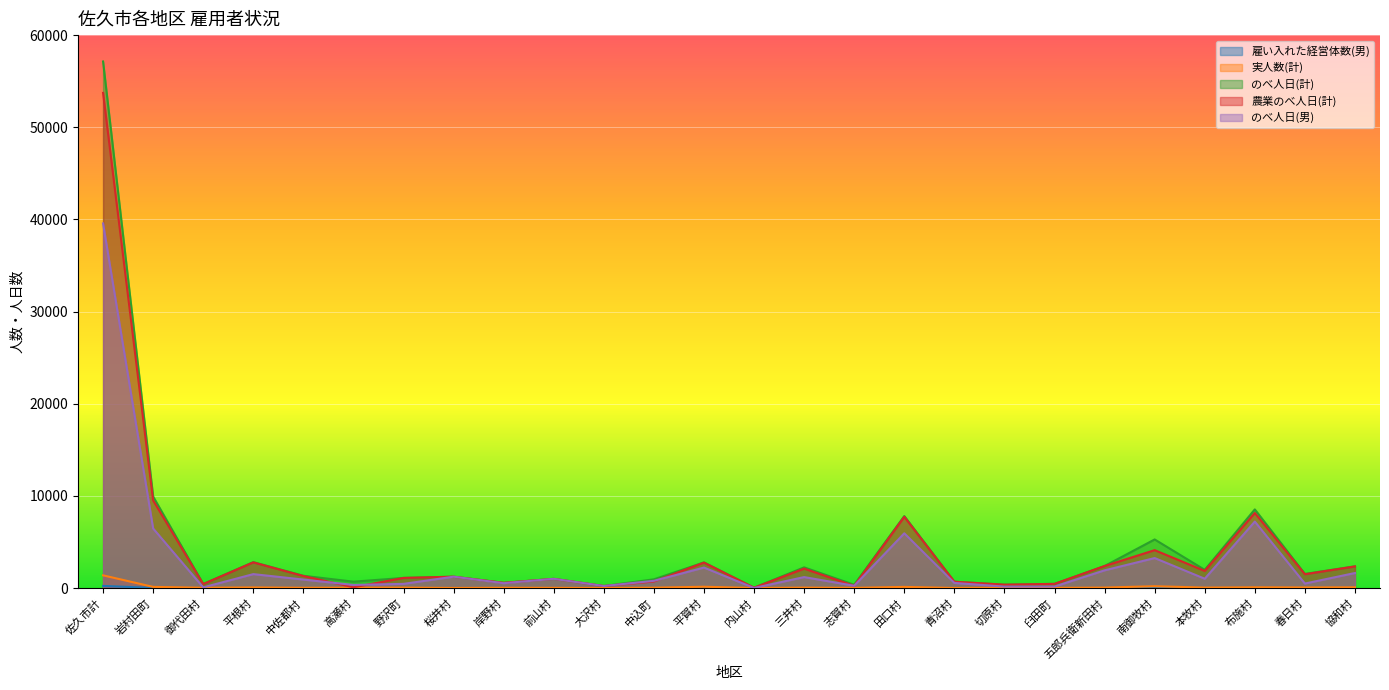

What position from the right is 中佐都村?

22